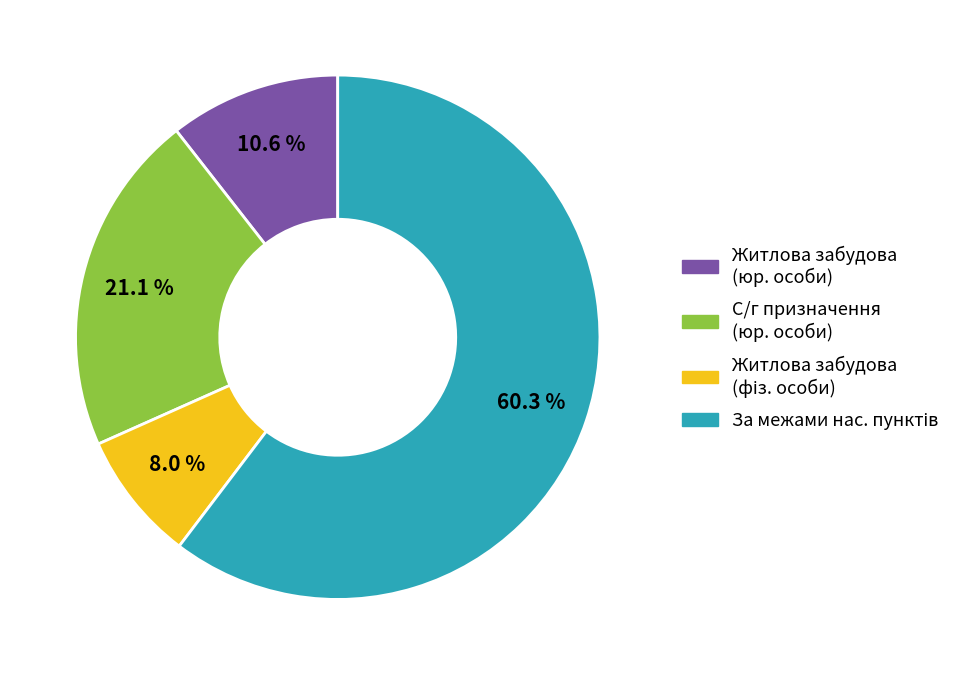

Count the number of slices in the pie.

4